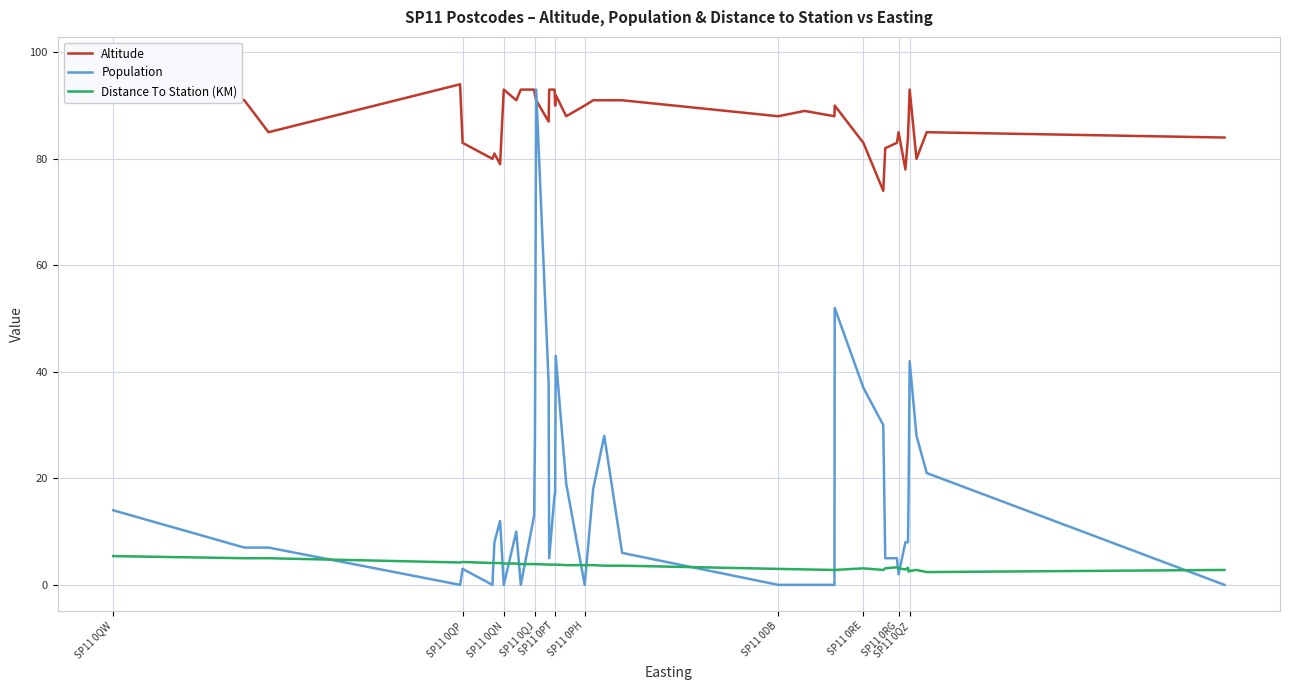

What are all the series names shown in the legend?

Altitude, Population, Distance To Station (KM)